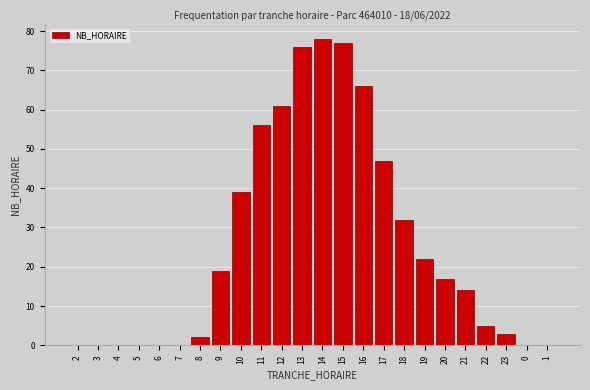

Reading left to right, transcribe all the data shown in this chart.

2=0	3=0	4=0	5=0	6=0	7=0	8=2	9=19	10=39	11=56	12=61	13=76	14=78	15=77	16=66	17=47	18=32	19=22	20=17	21=14	22=5	23=3	0=0	1=0